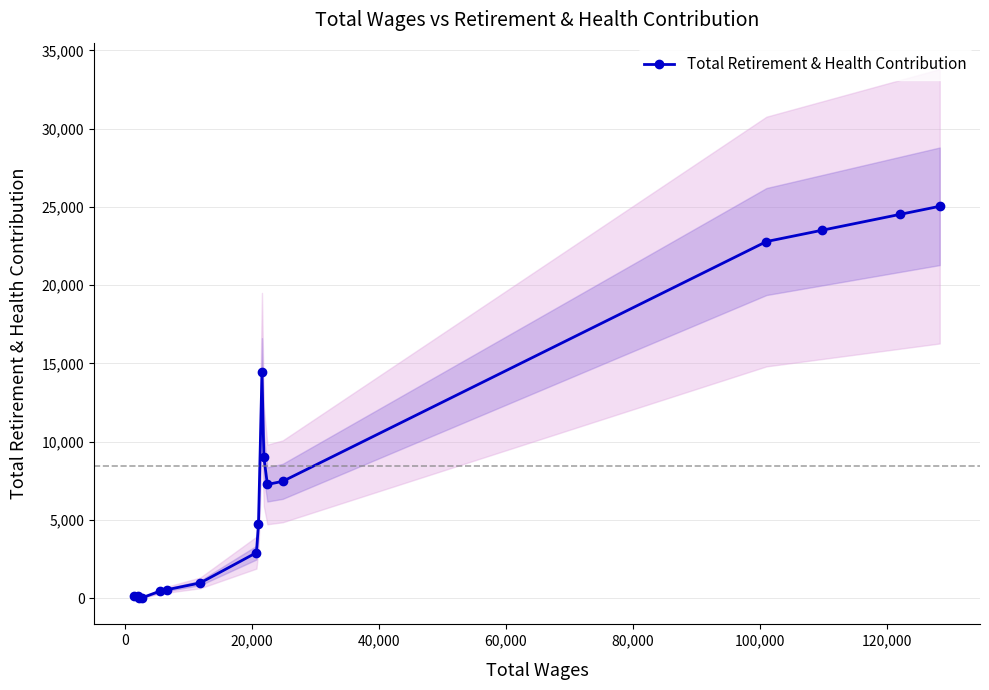

What is the maximum value for Total Retirement & Health Contribution?

25042